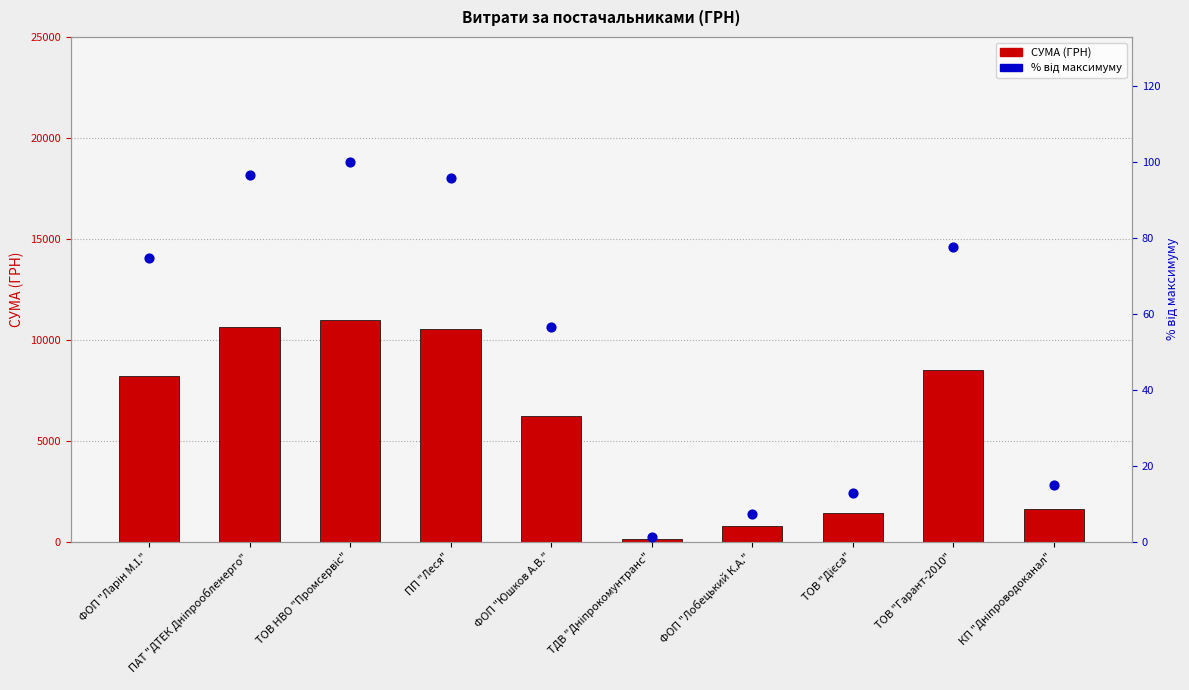

What is the total value across all series at КП "Дніпроводоканал"?

1660.0